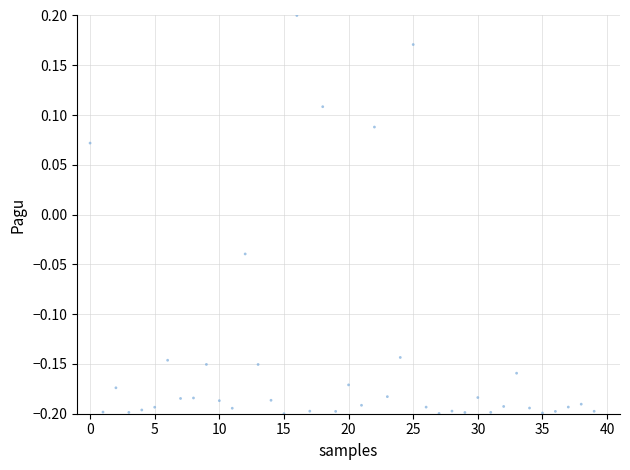

How many points are shown in the scatter plot?

40